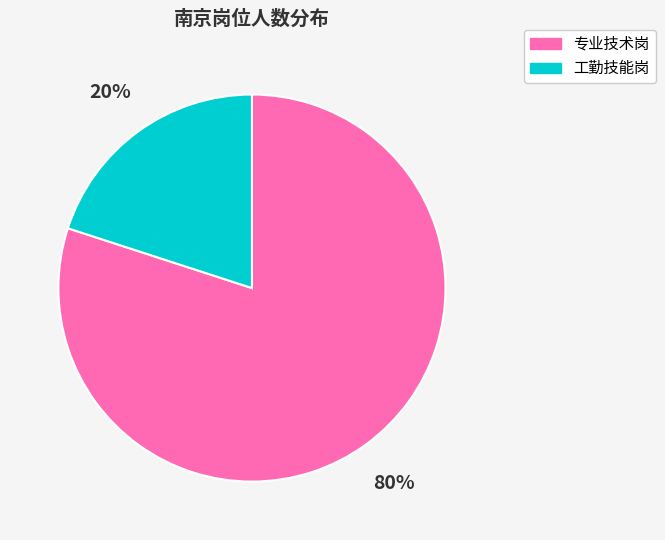

To the nearest percent, what portion does 专业技术岗 represent?

80%